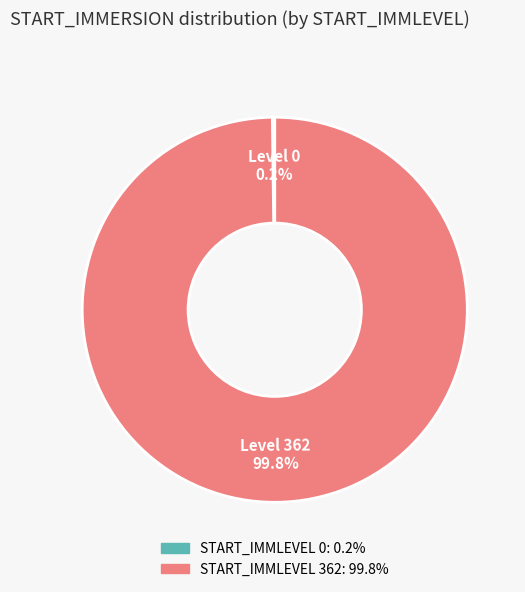

Is there any slice that represents more than half of the pie?

Yes